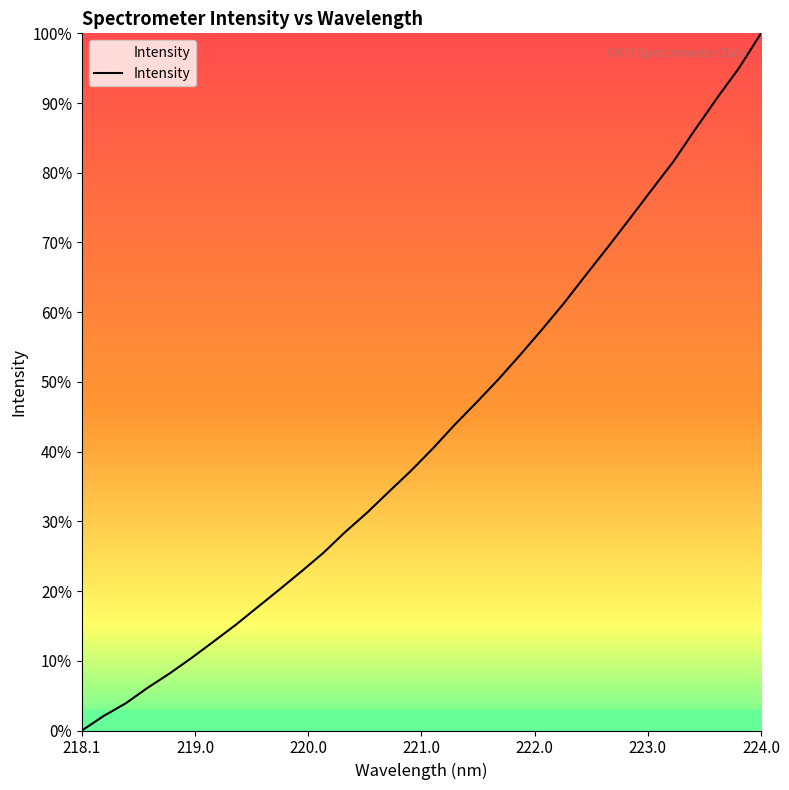

What is the difference between the maximum and minimum values?

100.0